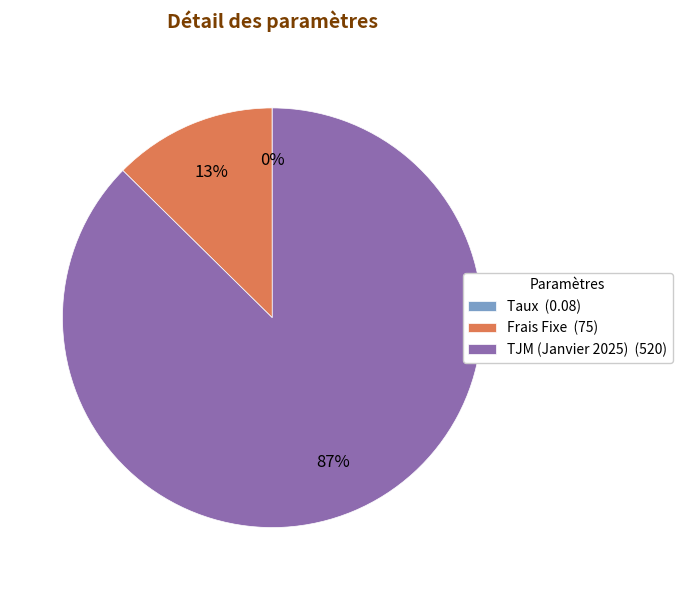

Which has a higher value, TJM (Janvier 2025) (520) or Frais Fixe (75)?

TJM (Janvier 2025) (520)